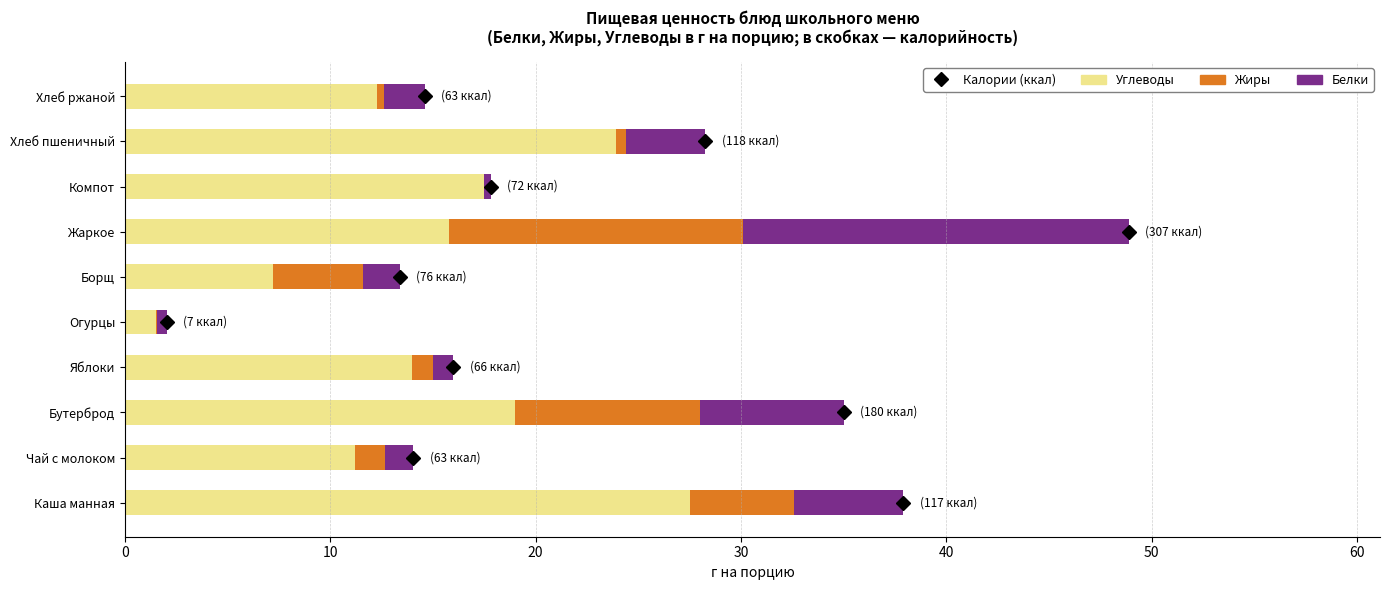

What is the sum of all Углеводы values?

150.0